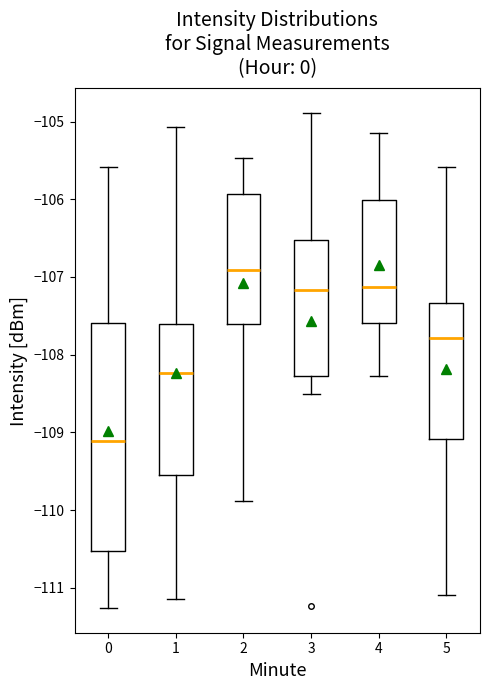

Which box's median line is the lowest?

0